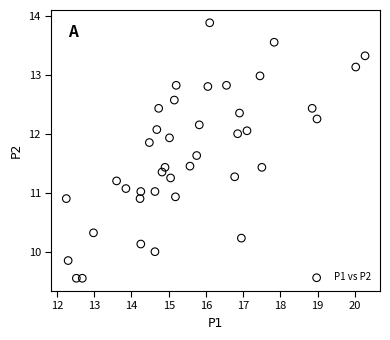

What is the range of X values (max minus min)?

8.0